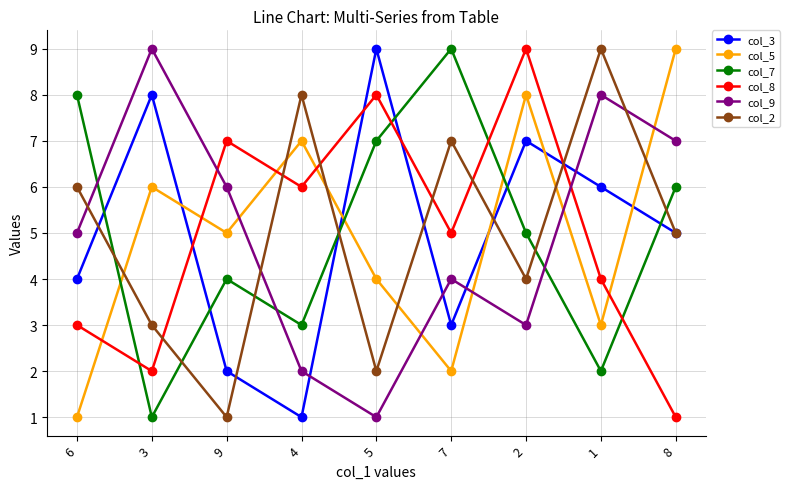

Is it true that col_7 equals 4 at 6?

False